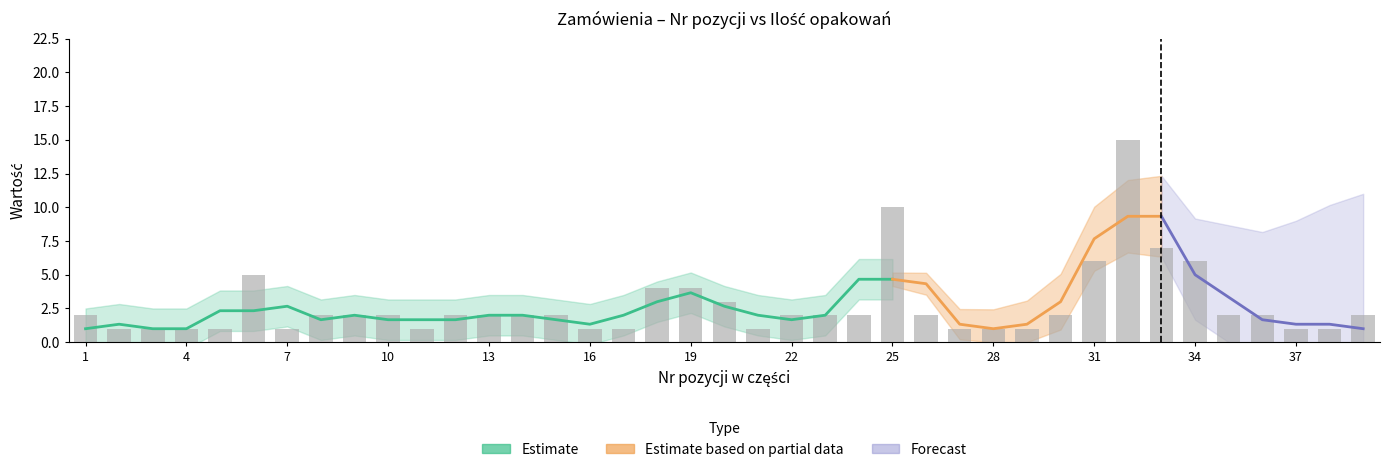

Reading left to right, list all the values displayed in this chart.

1=2	2=1	3=1	4=1	5=1	6=5	7=1	8=2	9=2	10=2	11=1	12=2	13=2	14=2	15=2	16=1	17=1	18=4	19=4	20=3	21=1	22=2	23=2	24=2	25=10	26=2	27=1	28=1	29=1	30=2	31=6	32=15	33=7	34=6	35=2	36=2	37=1	38=1	39=2